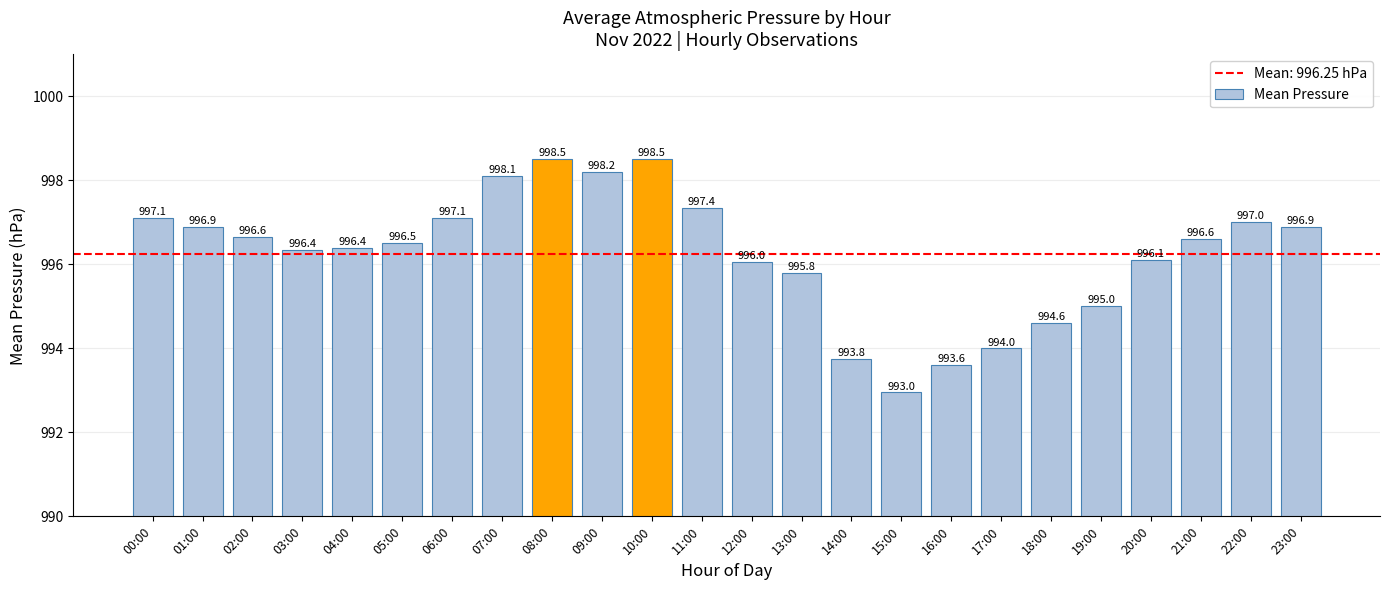

True or false: the data shows 996.4 at 04:00.

True